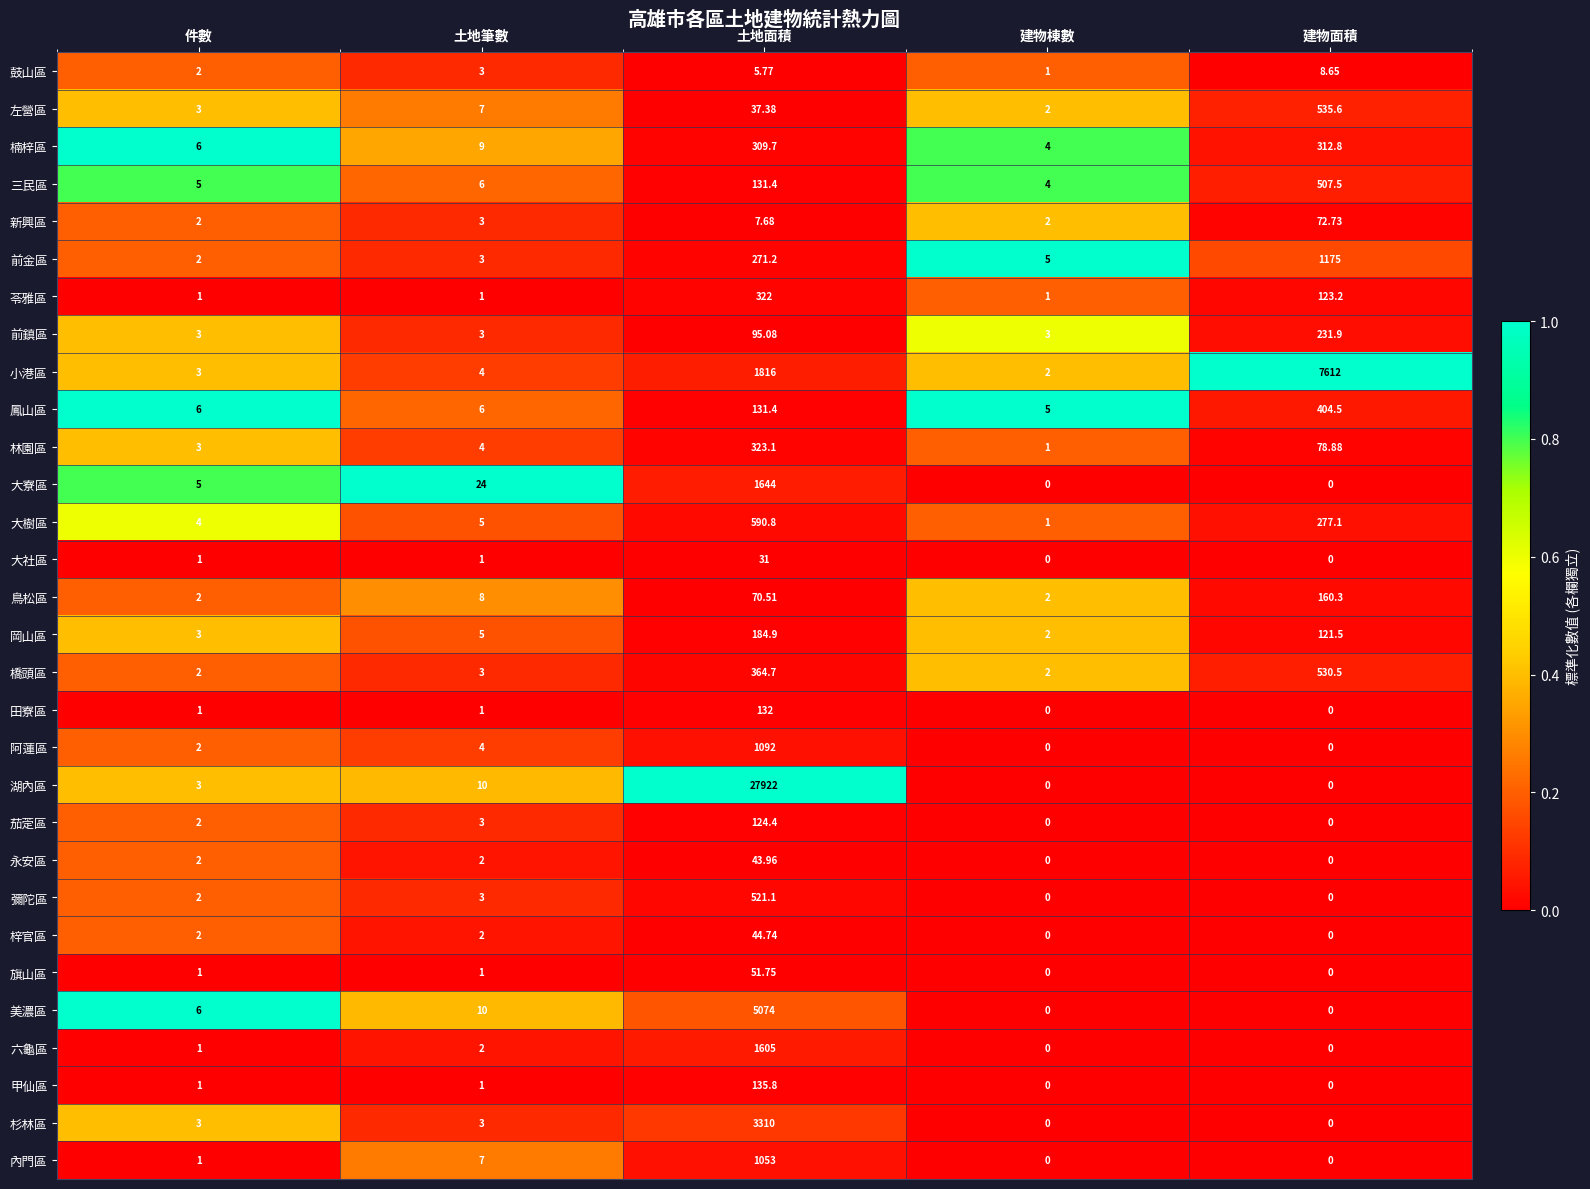

Rank the series by their maximum value, from lowest to highest.

鼓山區, 大社區, 永安區, 梓官區, 旗山區, 新興區, 茄萣區, 田寮區, 甲仙區, 鳥松區, 岡山區, 前鎮區, 楠梓區, 苓雅區, 林園區, 鳳山區, 三民區, 彌陀區, 橋頭區, 左營區, 大樹區, 內門區, 阿蓮區, 前金區, 六龜區, 大寮區, 杉林區, 美濃區, 小港區, 湖內區